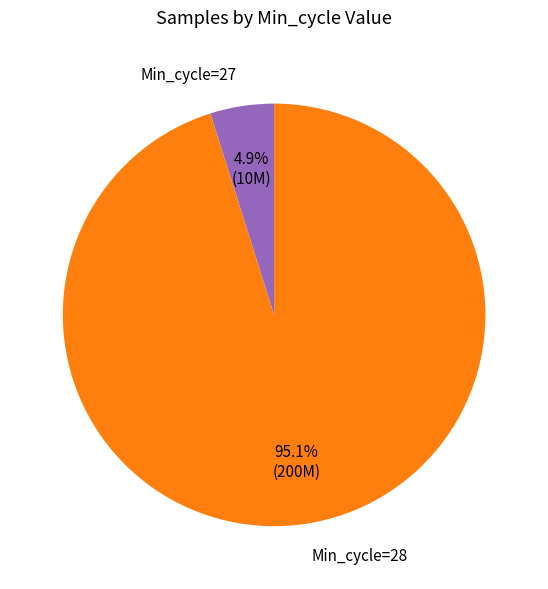

Is Min_cycle=28 the majority of the pie?

Yes